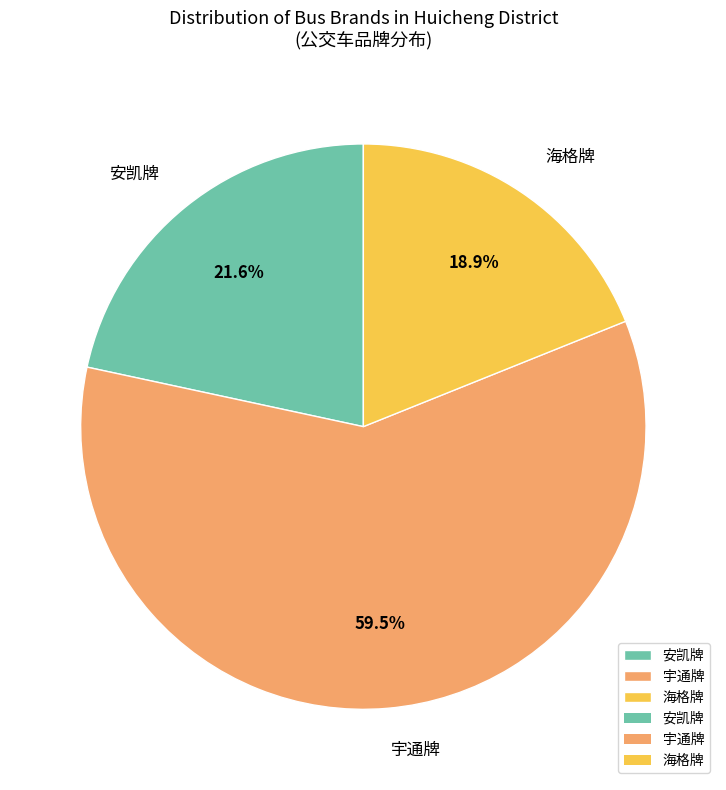

Is 宇通牌 the majority of the pie?

Yes